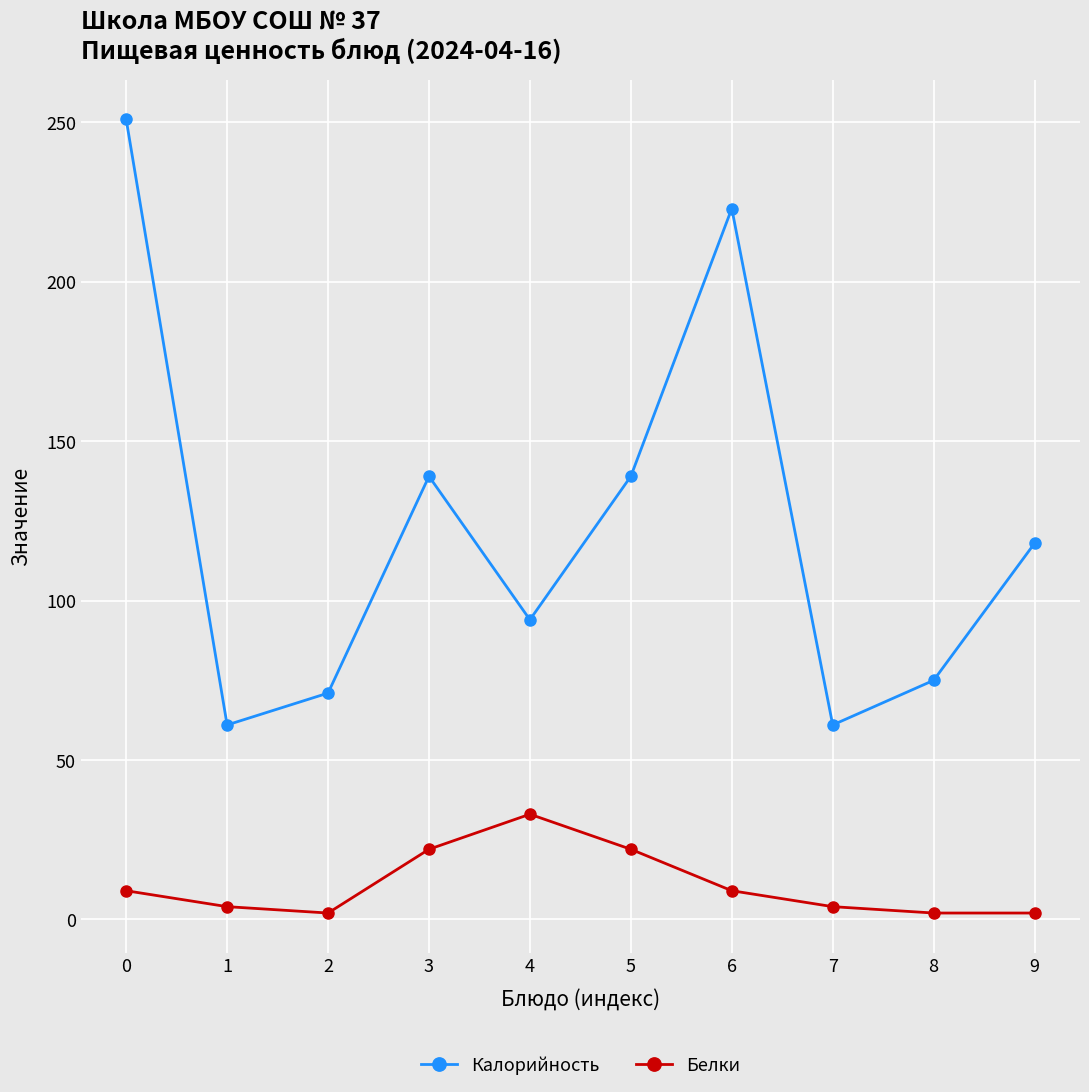

True or false: Белки and Калорийность intersect in this chart.

False